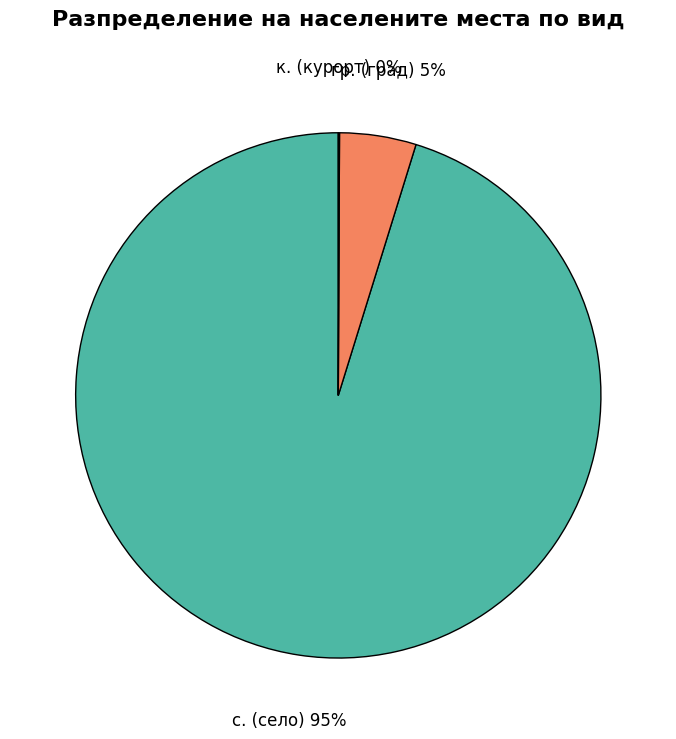

The гр. (град) slice represents 5% of the pie. True or false?

True